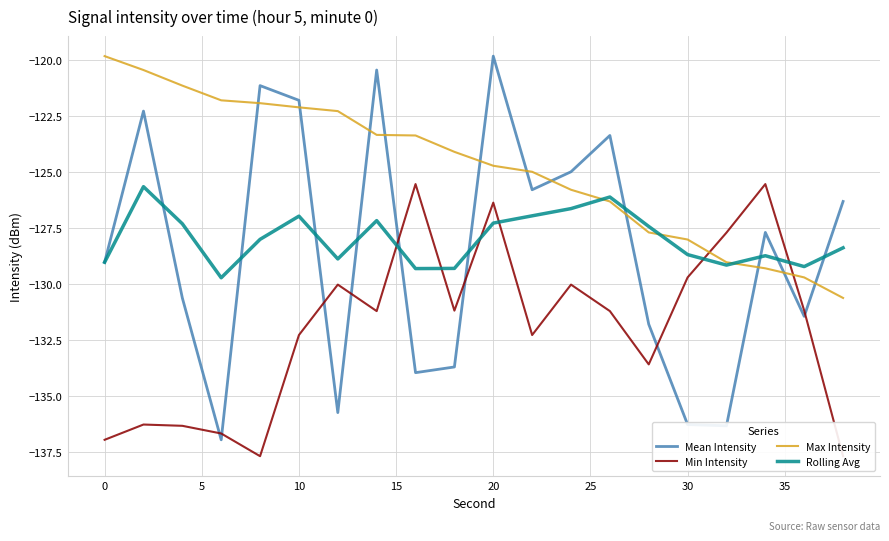

What is the average value of the Rolling Avg series?

-128.0